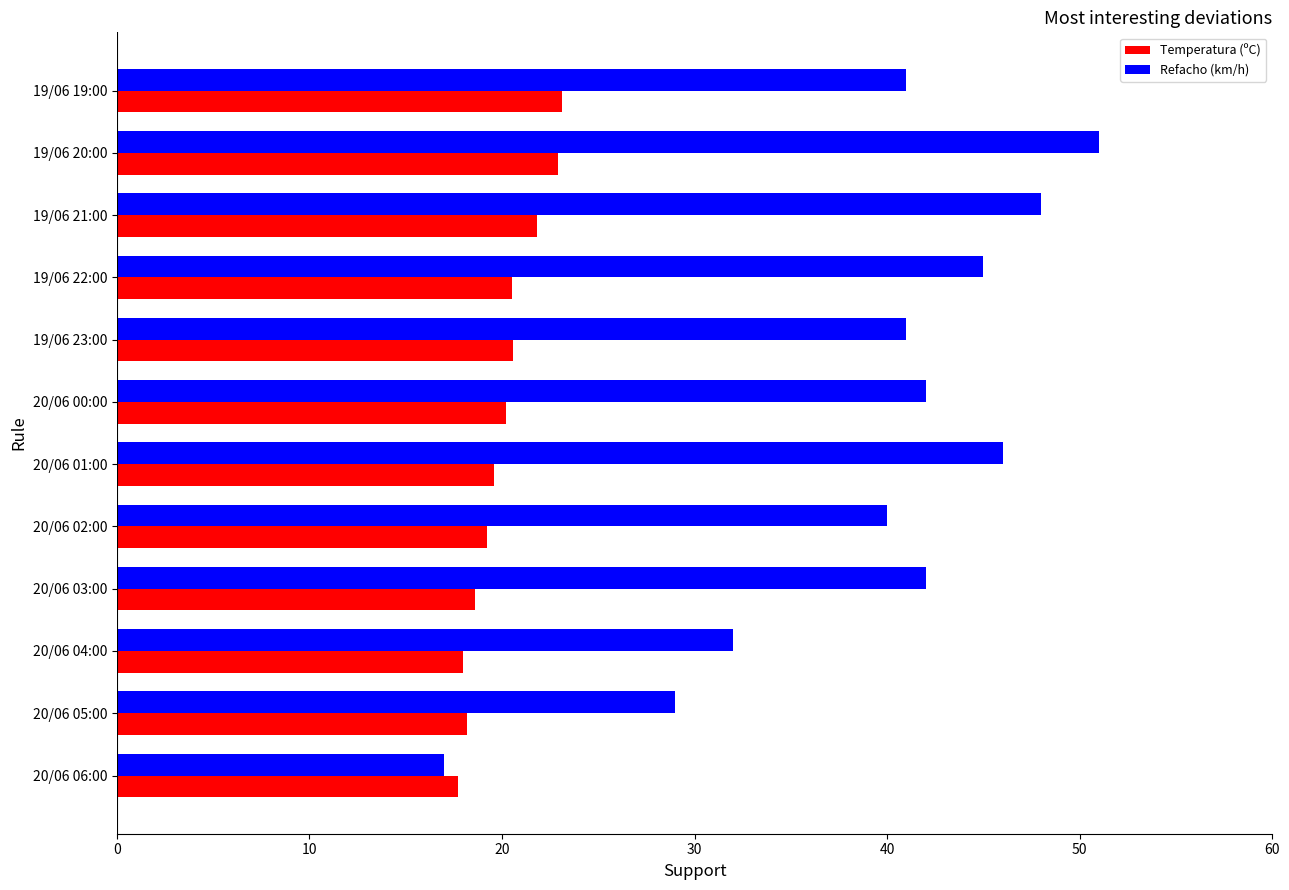

True or false: Refacho (km/h) has a value of 67.8 at 20/06 02:00.

False